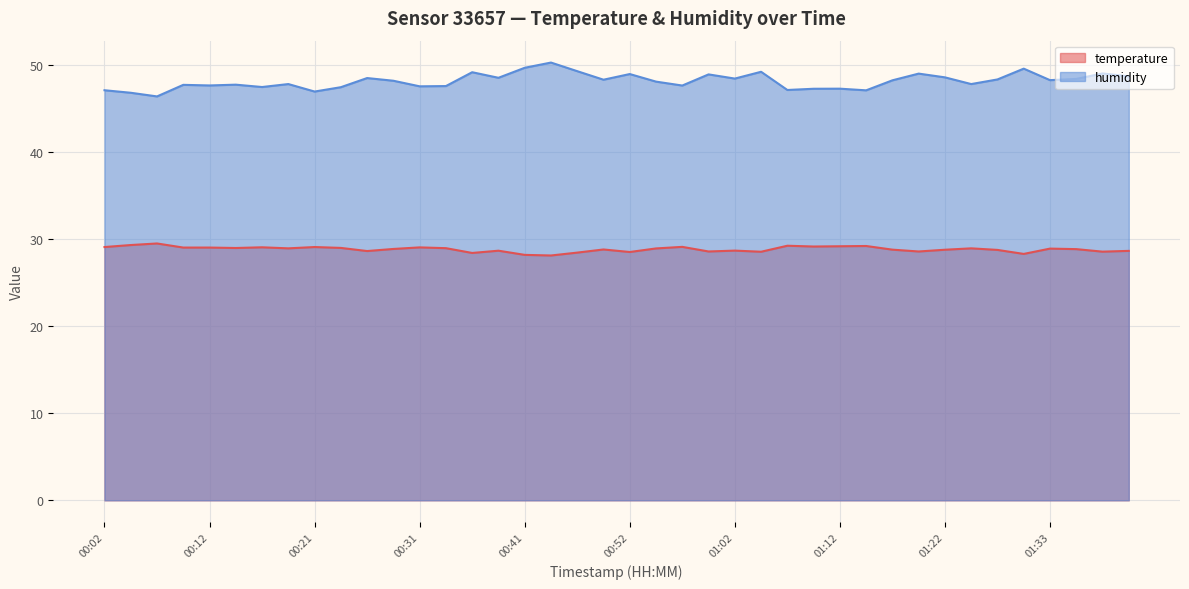

What is the value of the temperature point at the 37th from the left?

28.9